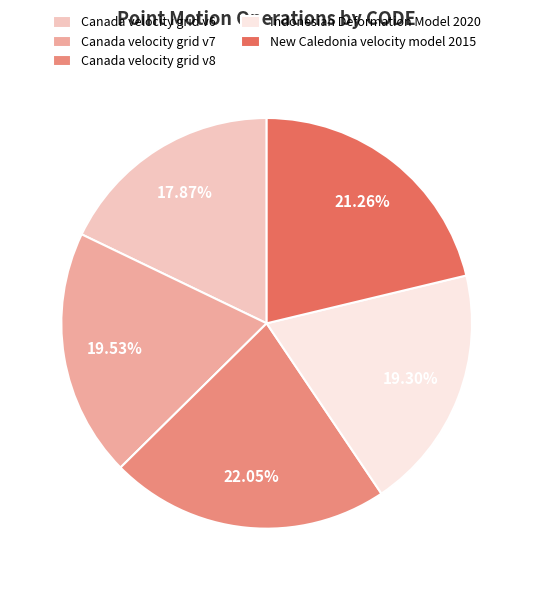

What percentage is NOT represented by Canada velocity grid v7?

80.5%